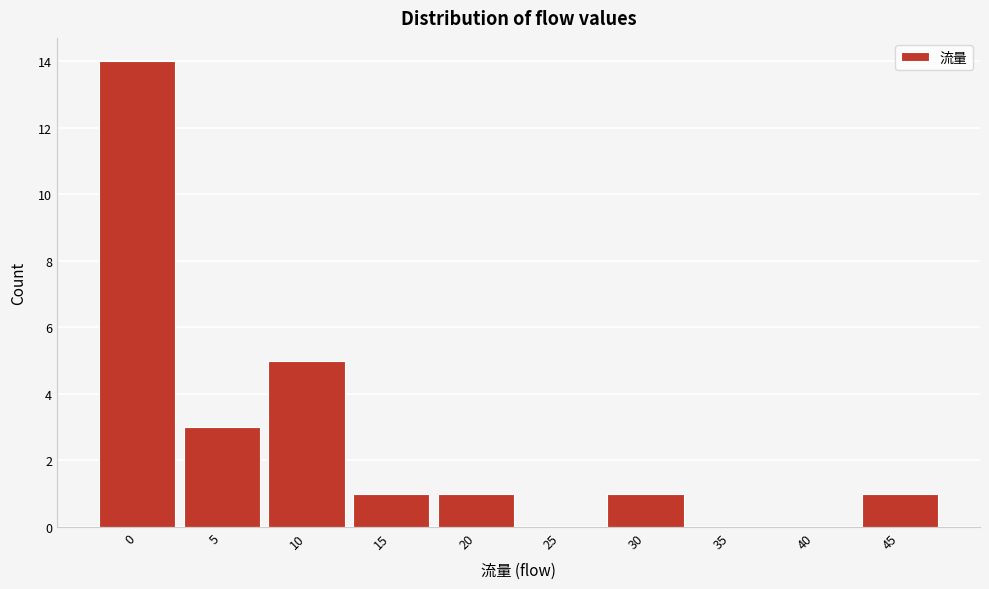

Reading left to right, extract all data points from this chart.

0=14	5=3	10=5	15=1	20=1	25=0	30=1	35=0	40=0	45=1